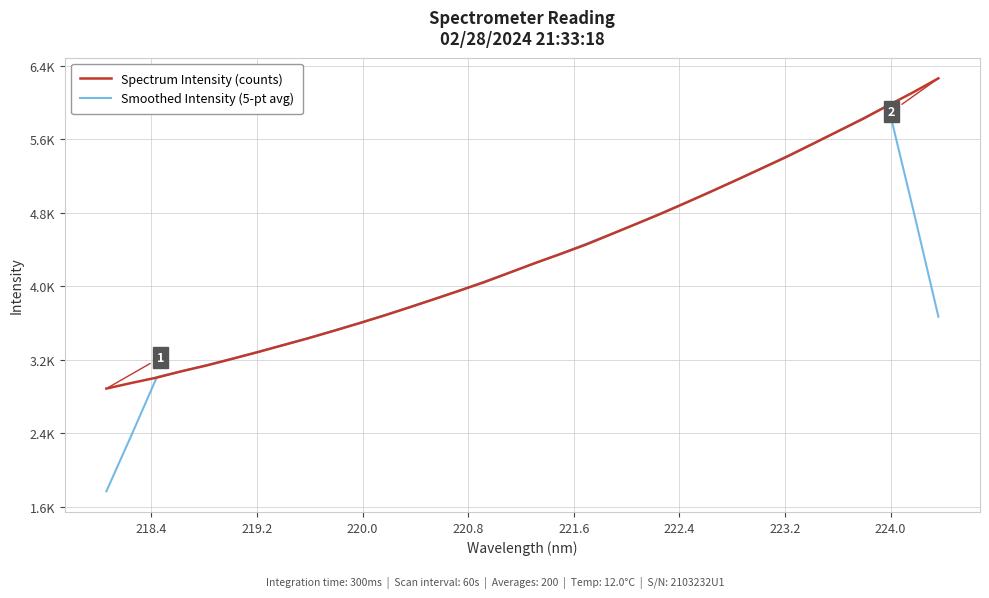

Does the chart display data point markers on the line(s)?

No